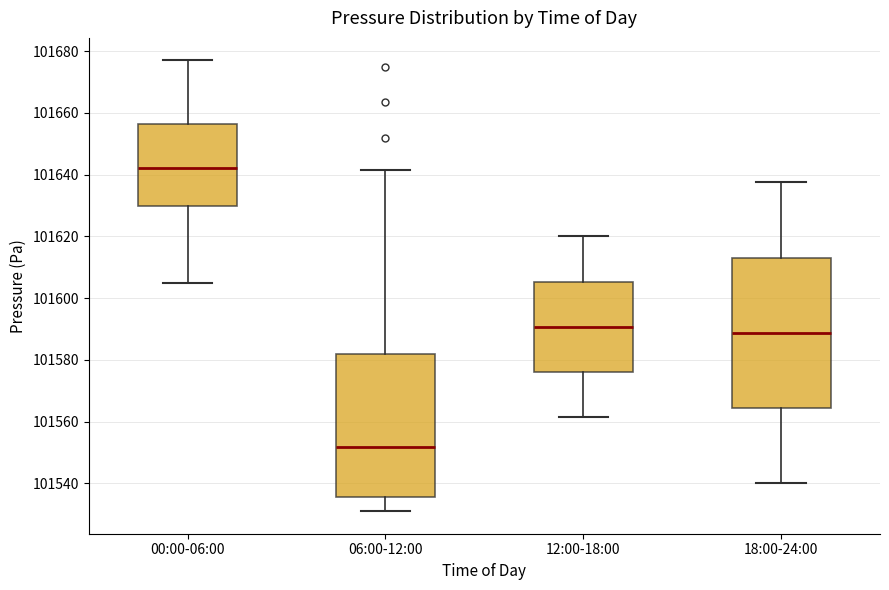

Where does the lower whisker of the box for 06:00-12:00 end on the y-axis? The values are not printed on the chart, so give them approximately, as read against the axis.

101532